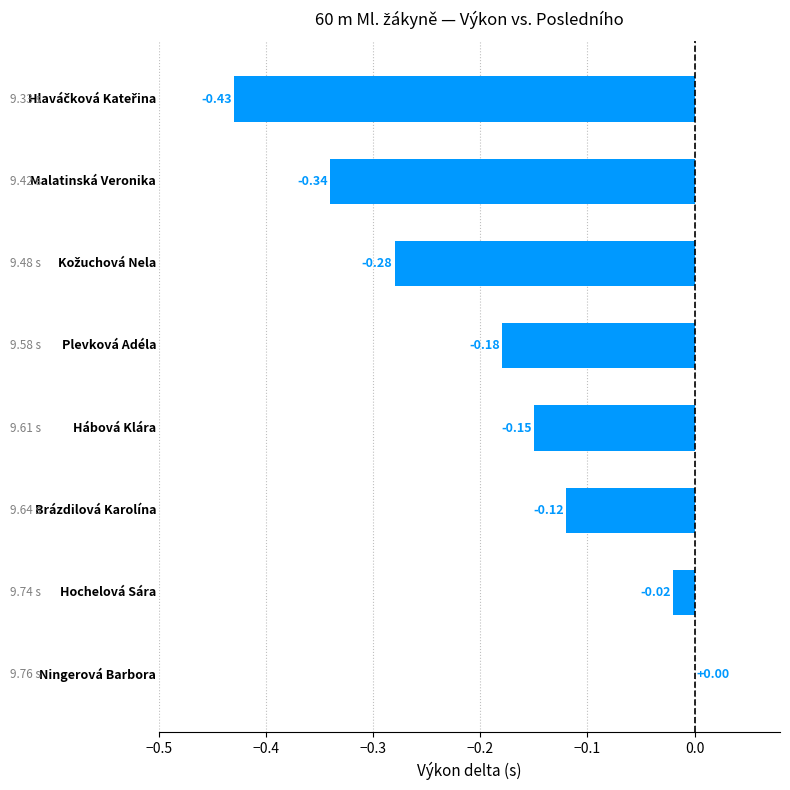

What is the sum of all values?

-1.5